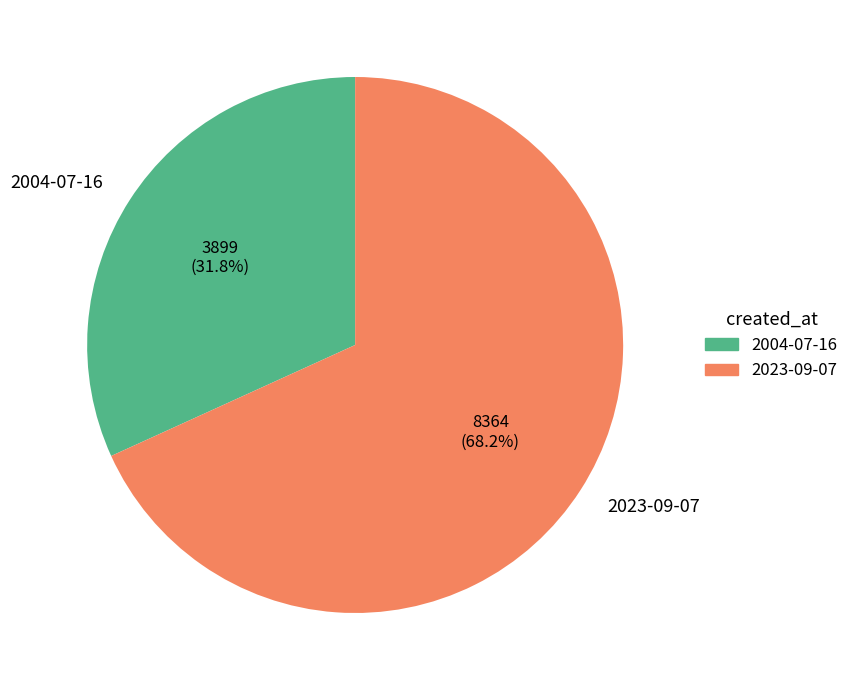

Which category has the smallest portion of the pie?

2004-07-16